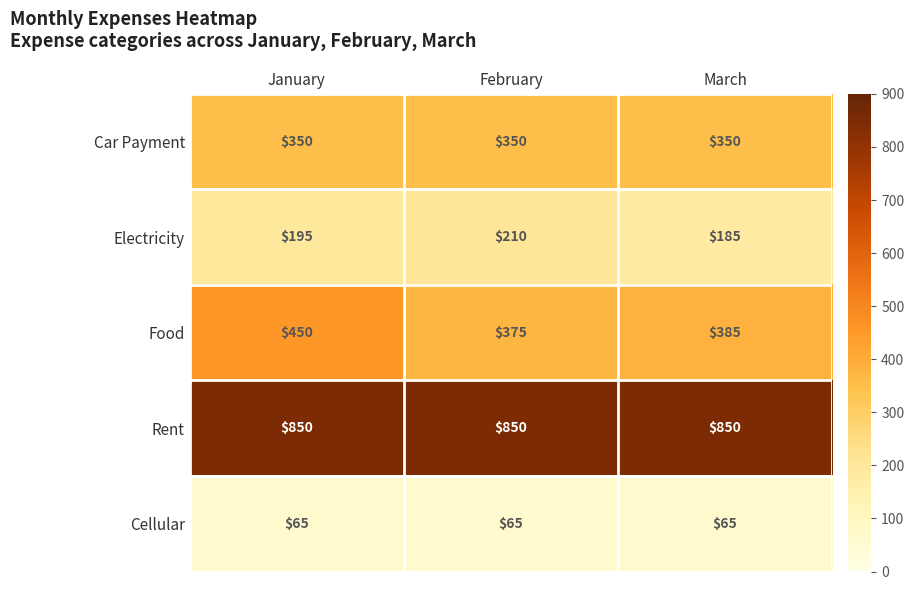

Is it true that Car Payment equals 350 at January?

True